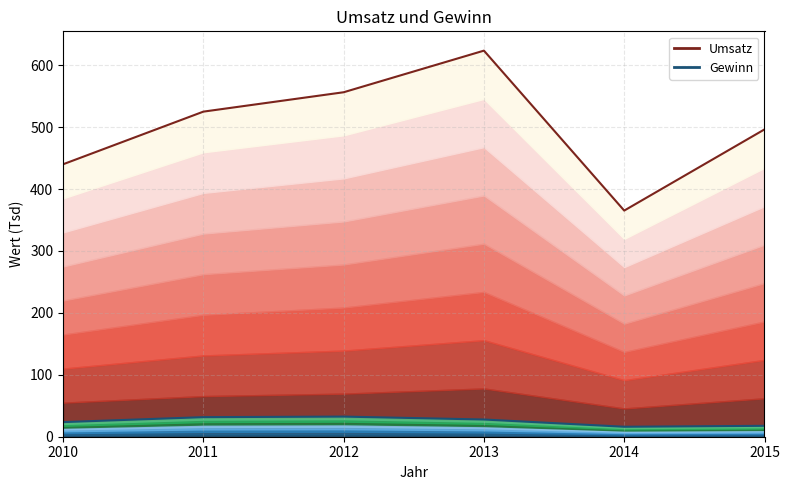

How many data points does each series have?

6